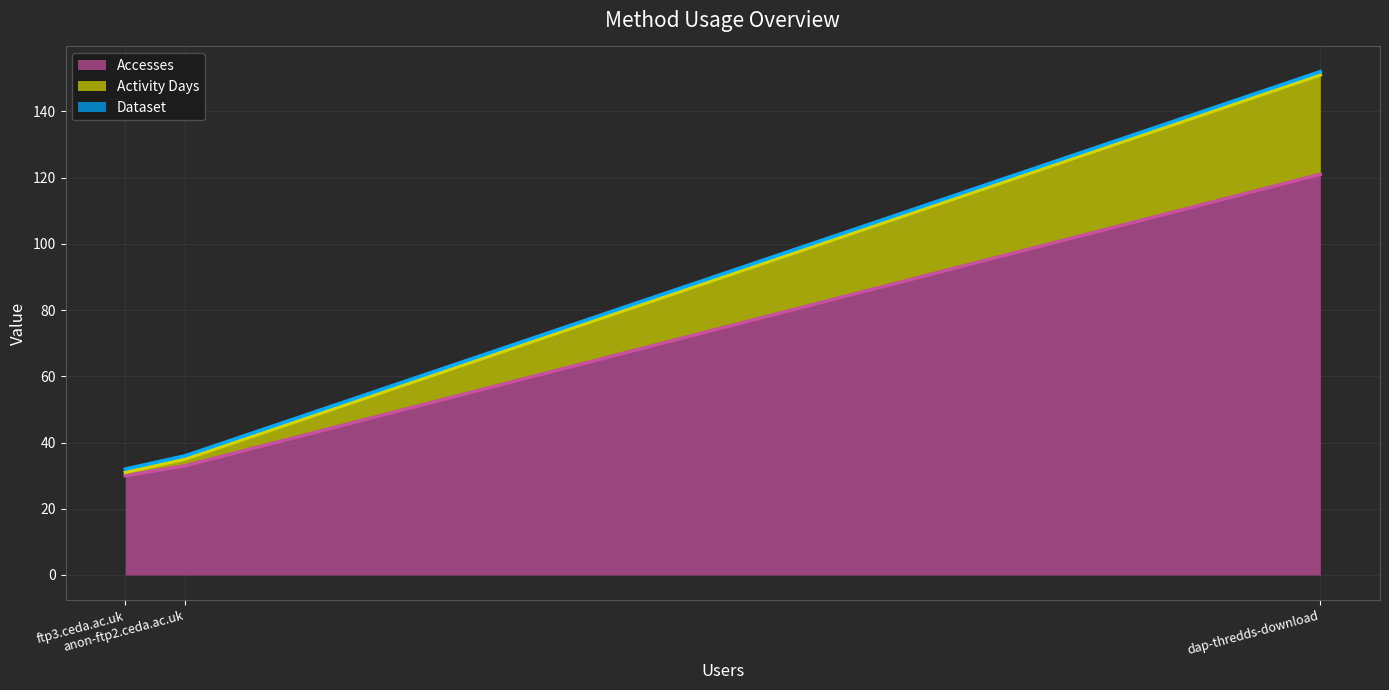

Reading left to right, transcribe all the data shown in this chart.

Accesses (line): ftp3.ceda.ac.uk=30	anon-ftp2.ceda.ac.uk=33	dap-thredds-download=121
Activity Days (line): ftp3.ceda.ac.uk=31	anon-ftp2.ceda.ac.uk=35	dap-thredds-download=151
Dataset (line): ftp3.ceda.ac.uk=32	anon-ftp2.ceda.ac.uk=36	dap-thredds-download=152